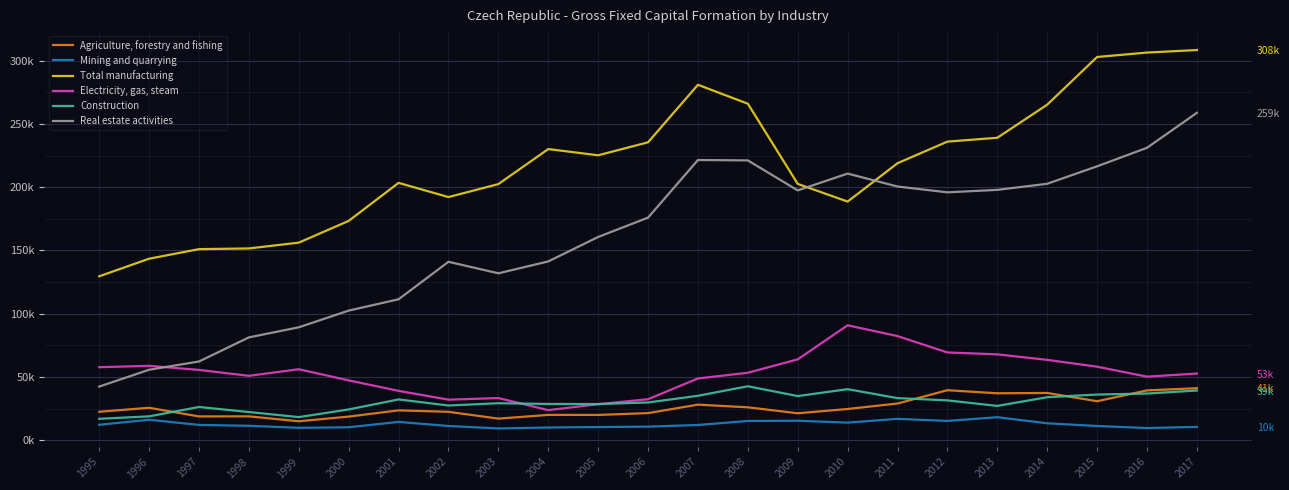

How many lines are shown in the chart?

6